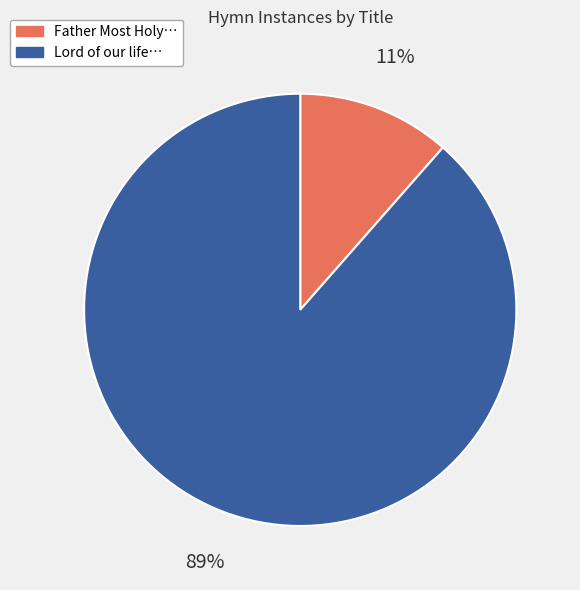

Is there any slice that represents more than half of the pie?

Yes